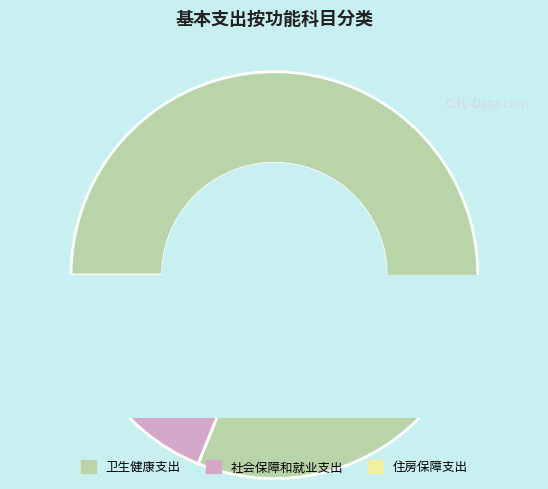

Count the number of slices in the pie.

3